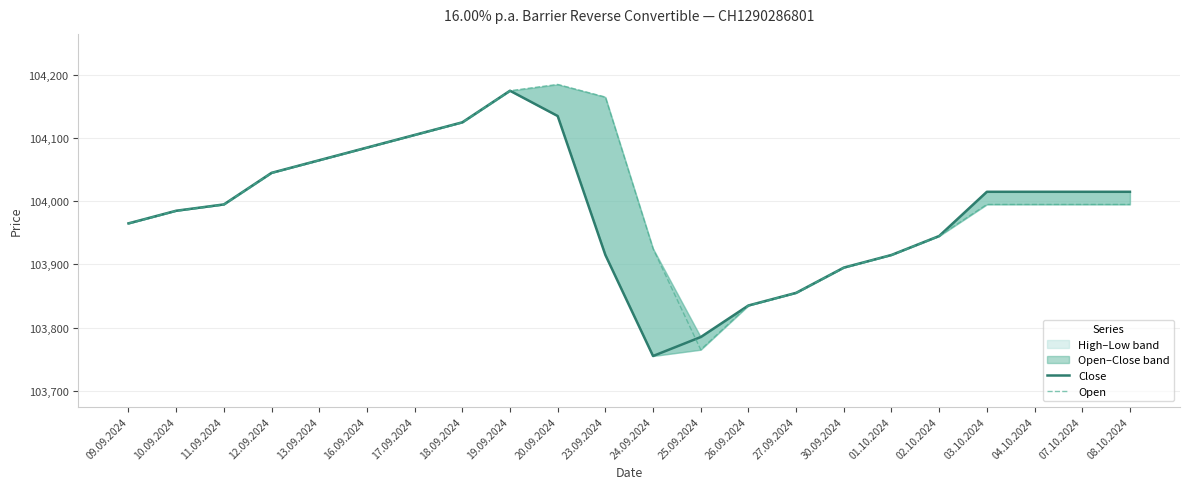

Where do Open and Close first cross each other?

24.09.2024 and 25.09.2024